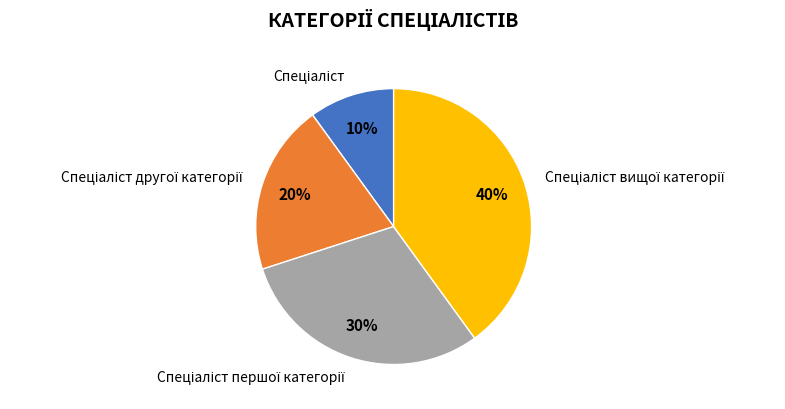

Is there a majority slice in this chart?

No